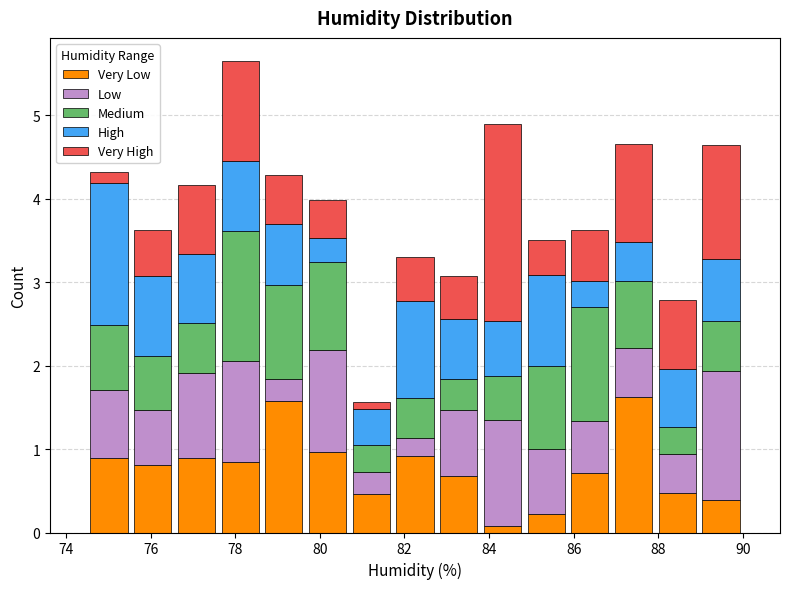

Which range on the x-axis has the tallest stacked bar (by total height)?

77.6 to 78.6